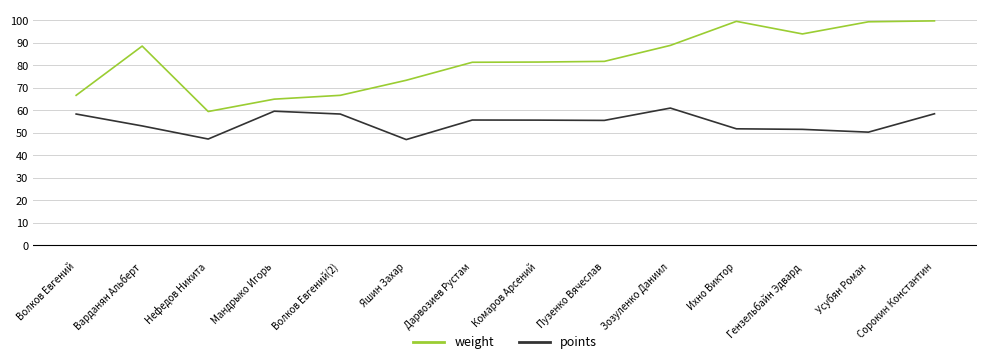

What value does the weight series have at Нефедов Никита?

59.5